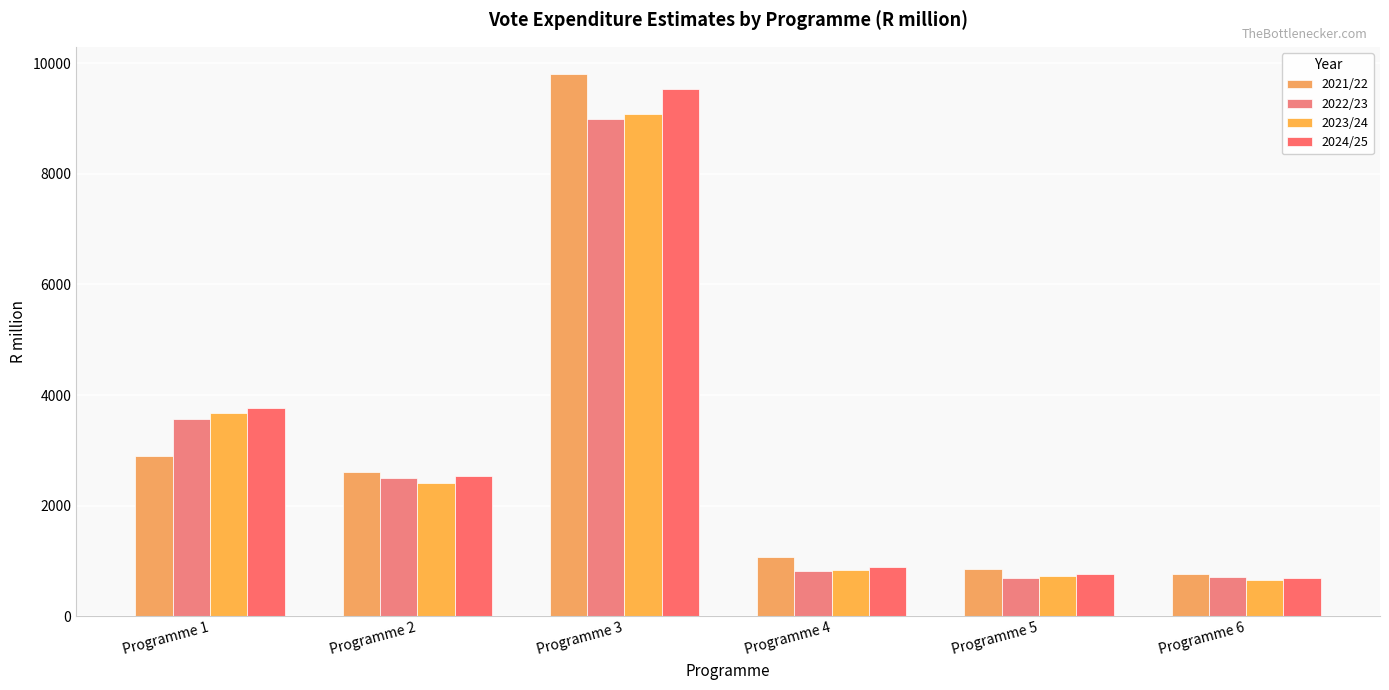

The value of 2021/22 at Programme 2 is 995.5. True or false?

False